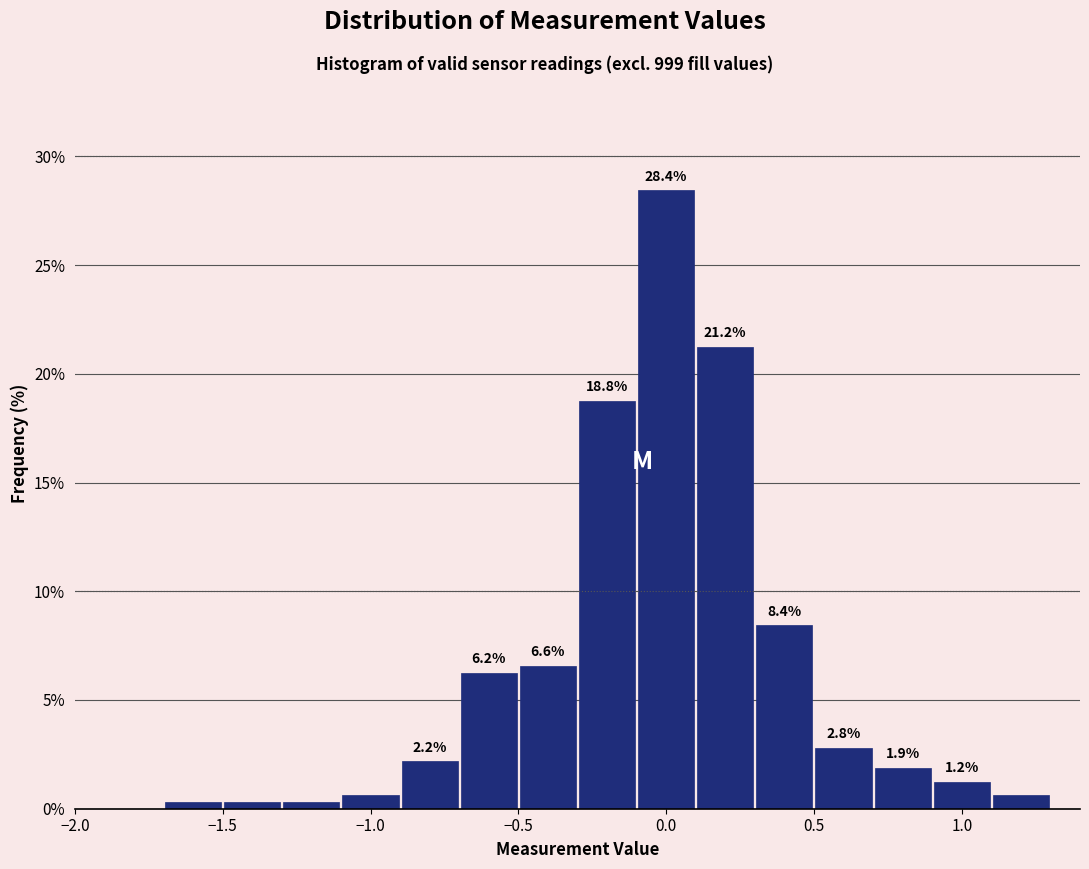

Over which range of the x-axis is the bar tallest?

-0.1 to 0.1